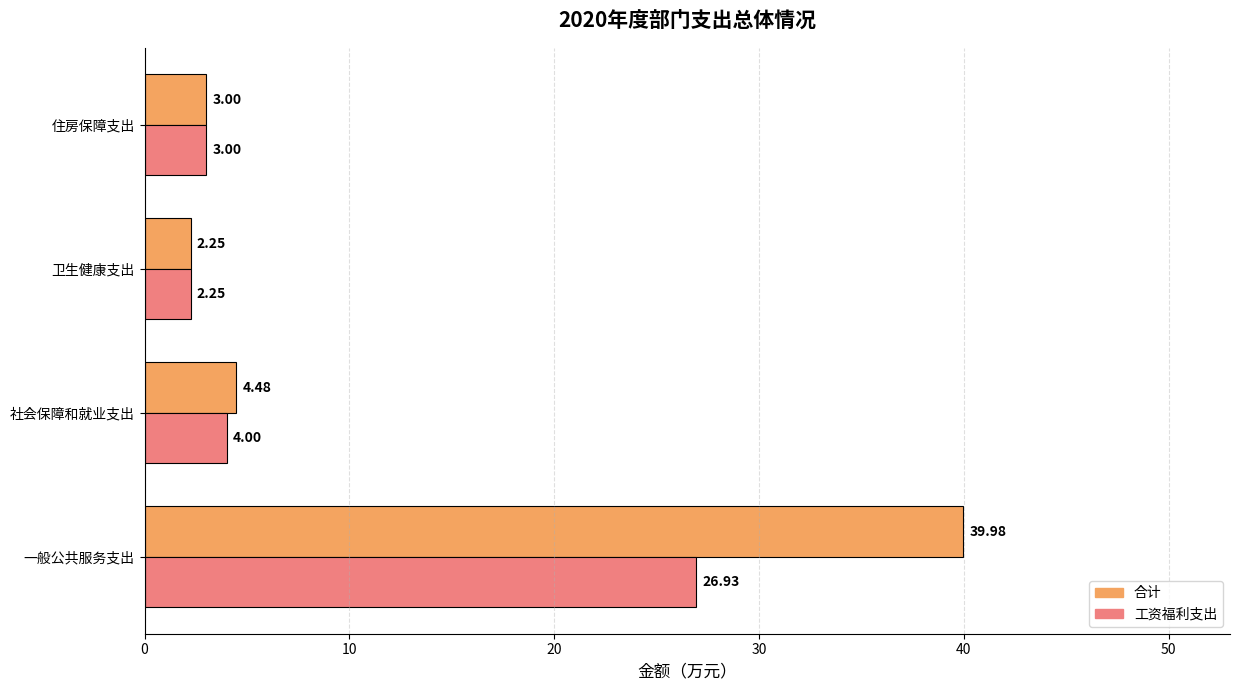

At how many categories does at least one series exceed 4?

2